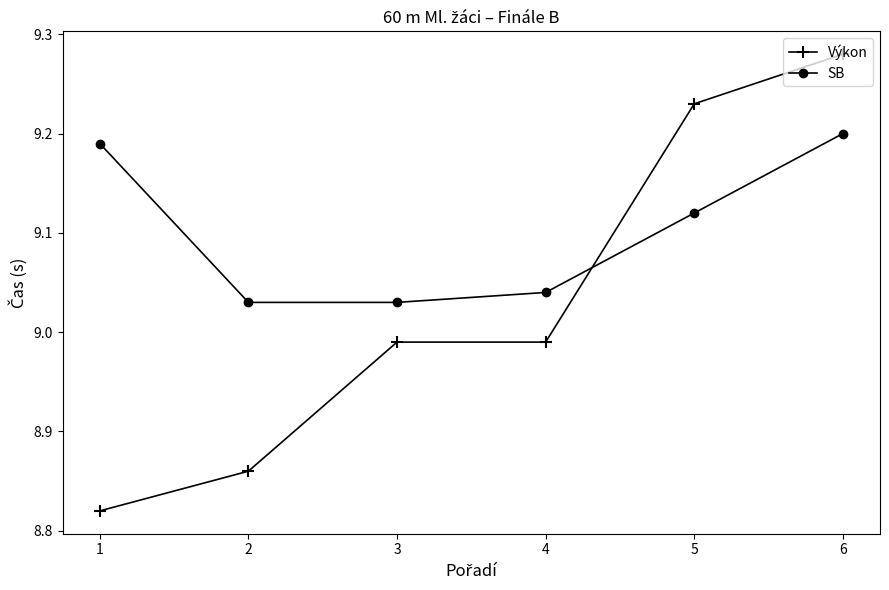

True or false: Výkon has a value of 2.7 at 3.

False